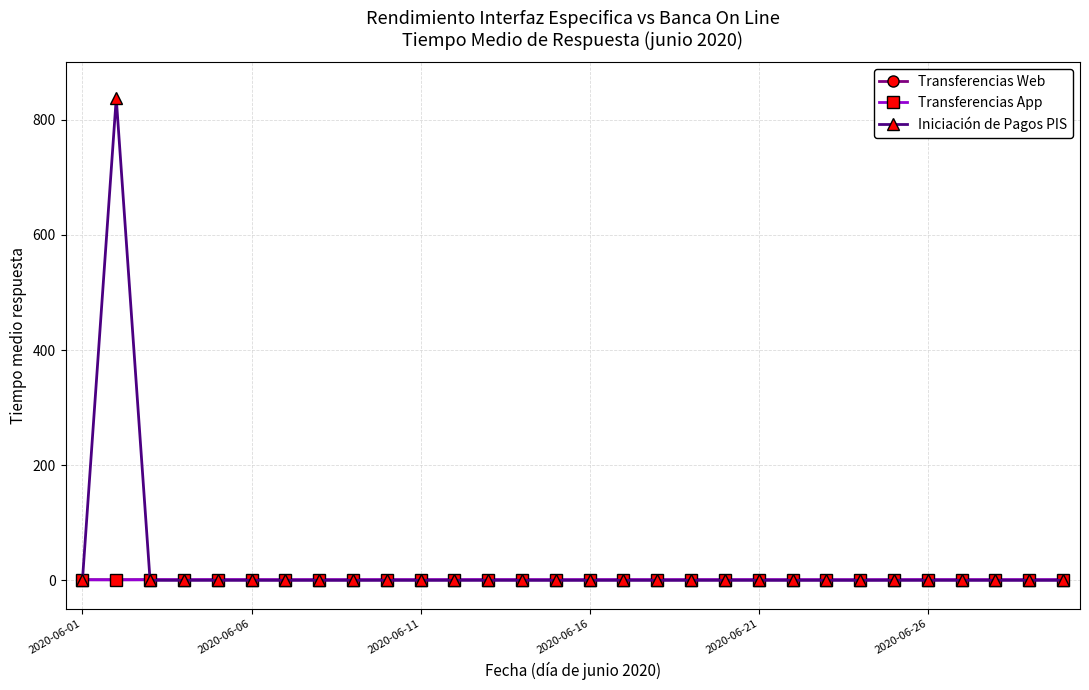

What is the value of the Transferencias Web point at the 8th from the left?

0.8